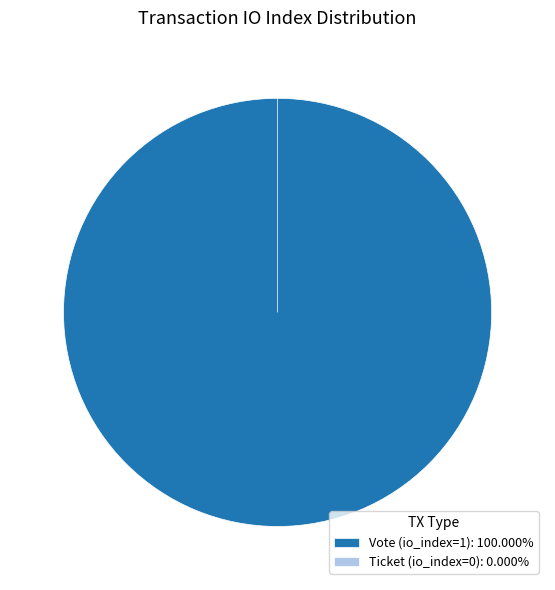

How many segments does this pie chart have?

2